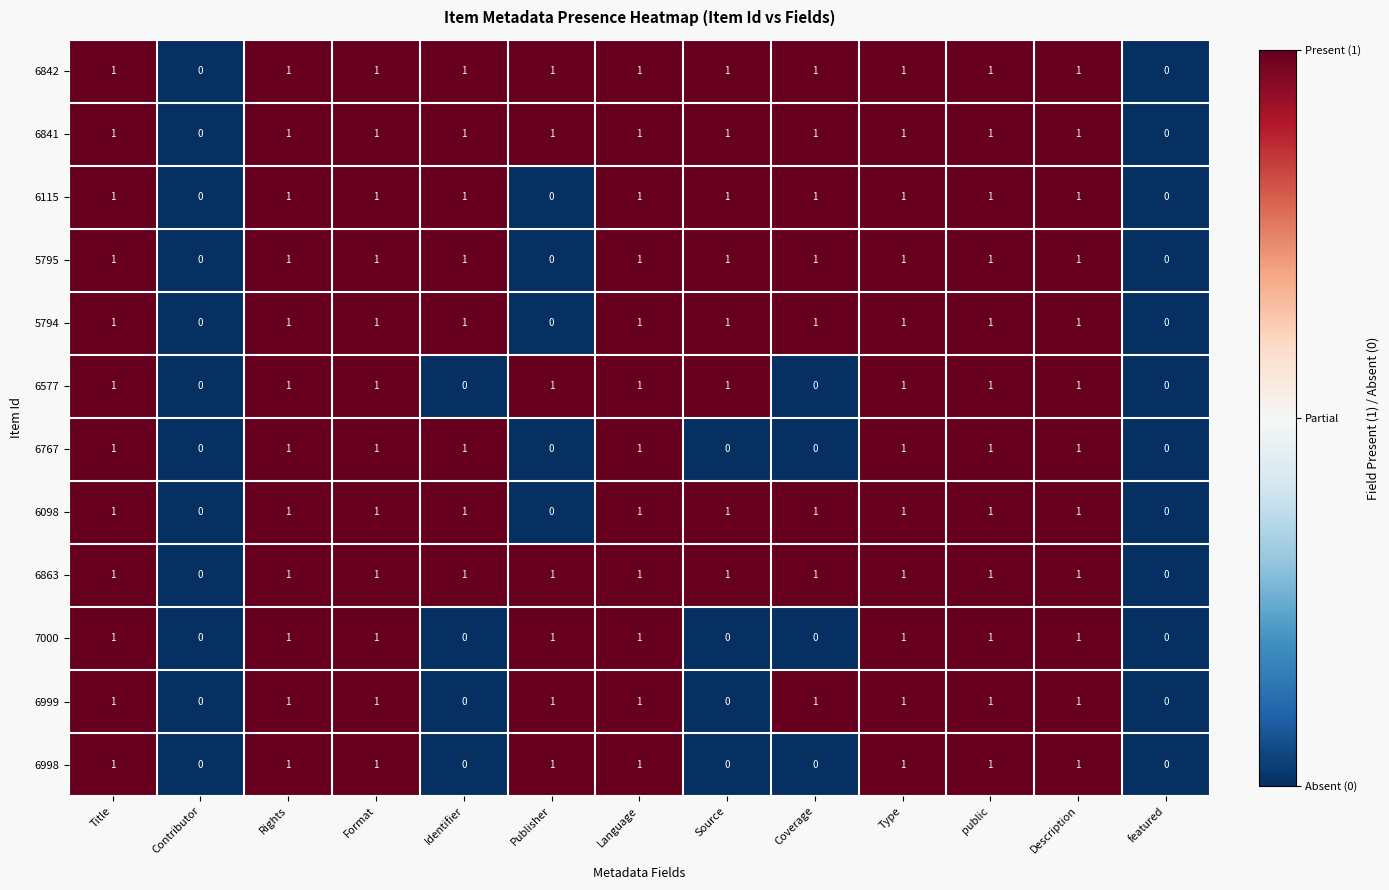

Is it true that 6841 equals 1 at Language?

True